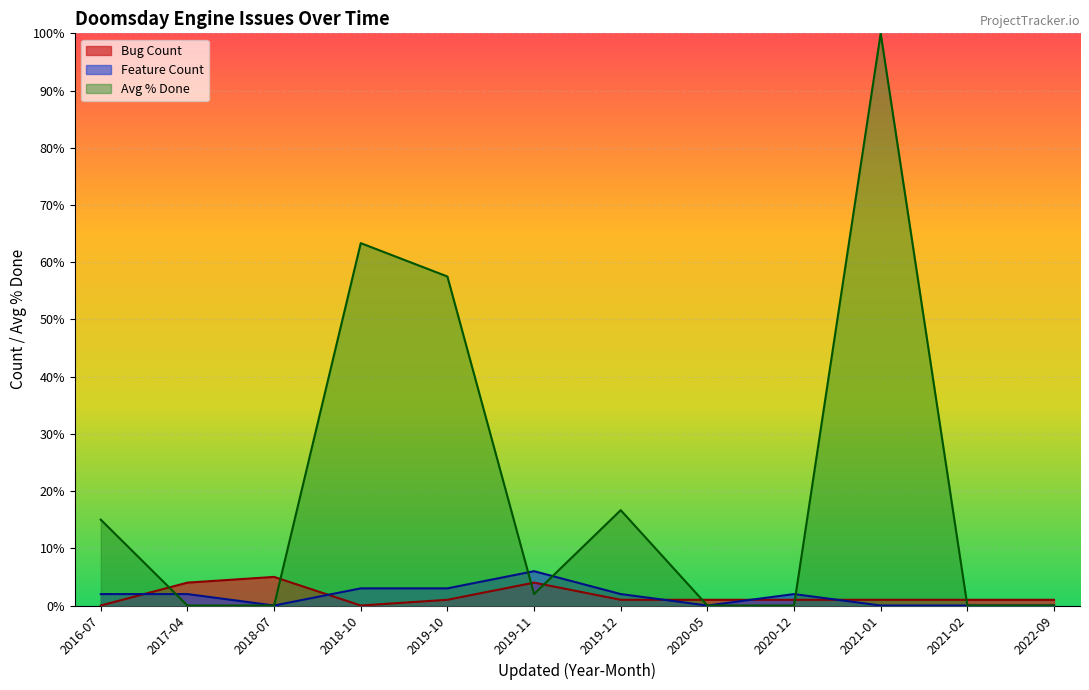

What is the difference between the maximum and minimum values in the Avg % Done series?

100.0